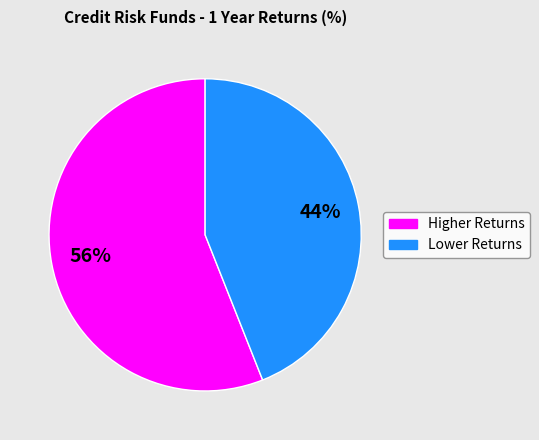

Does any single category account for the majority?

Yes